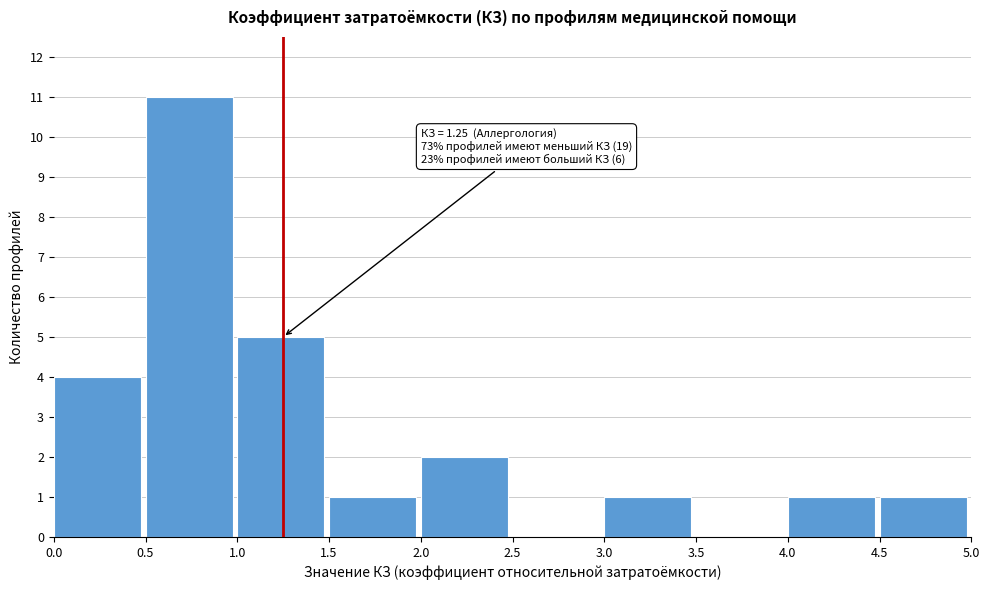

Over which range of the x-axis is the bar tallest?

0.5 to 1.0